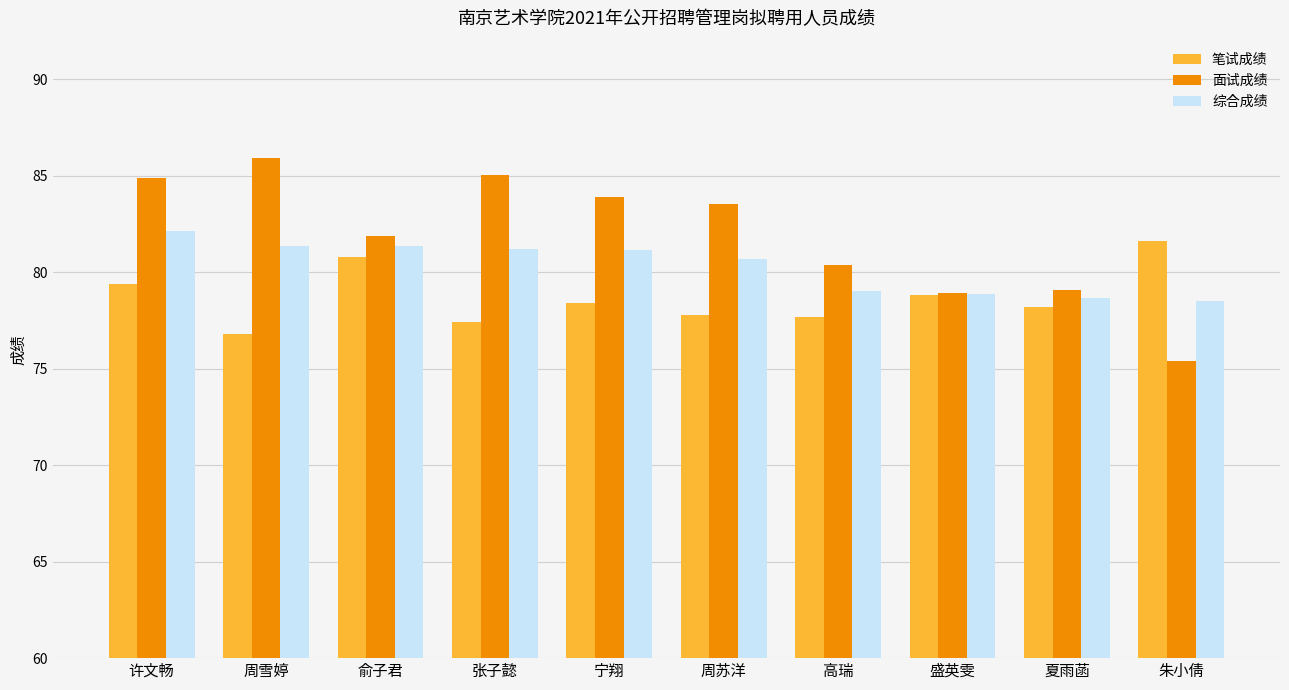

Rank the series by their maximum value, from highest to lowest.

面试成绩, 综合成绩, 笔试成绩